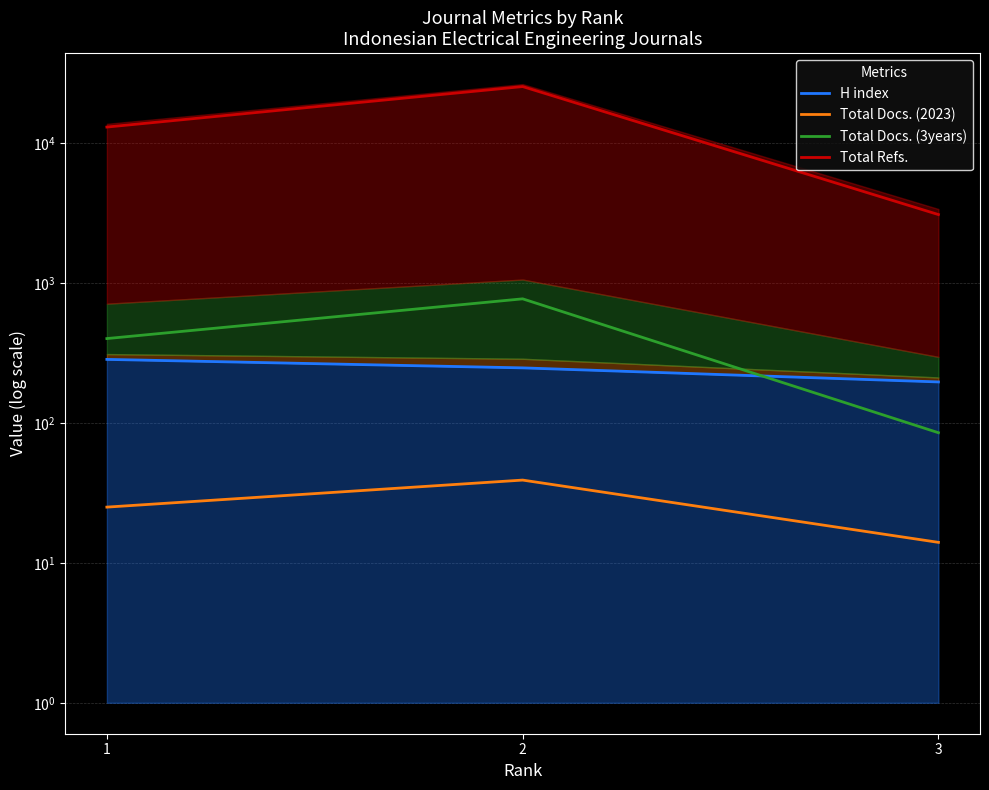

What are all the series names shown in the legend?

H index, Total Docs. (2023), Total Docs. (3years), Total Refs.